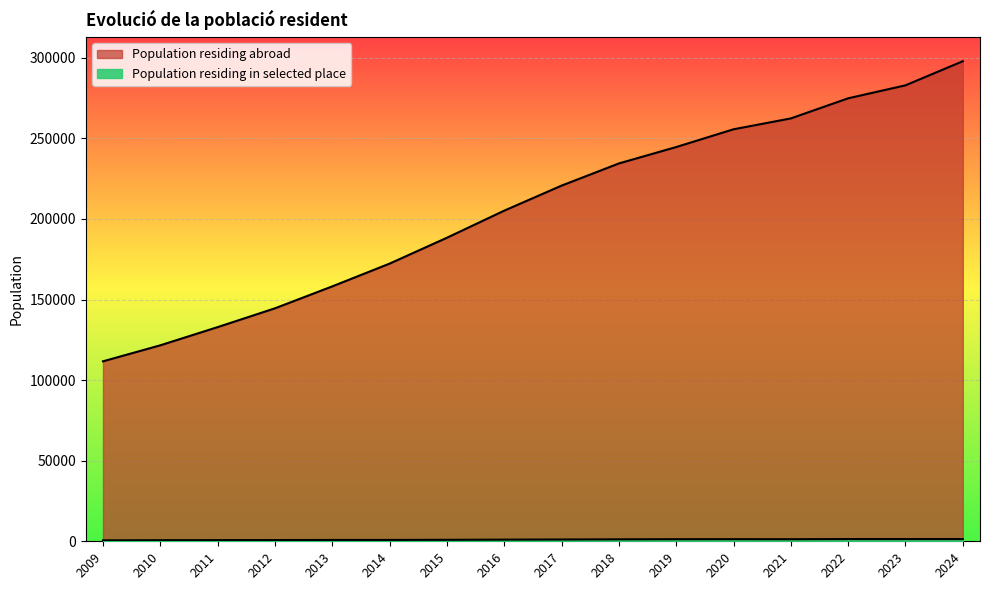

What is the average value?

206734